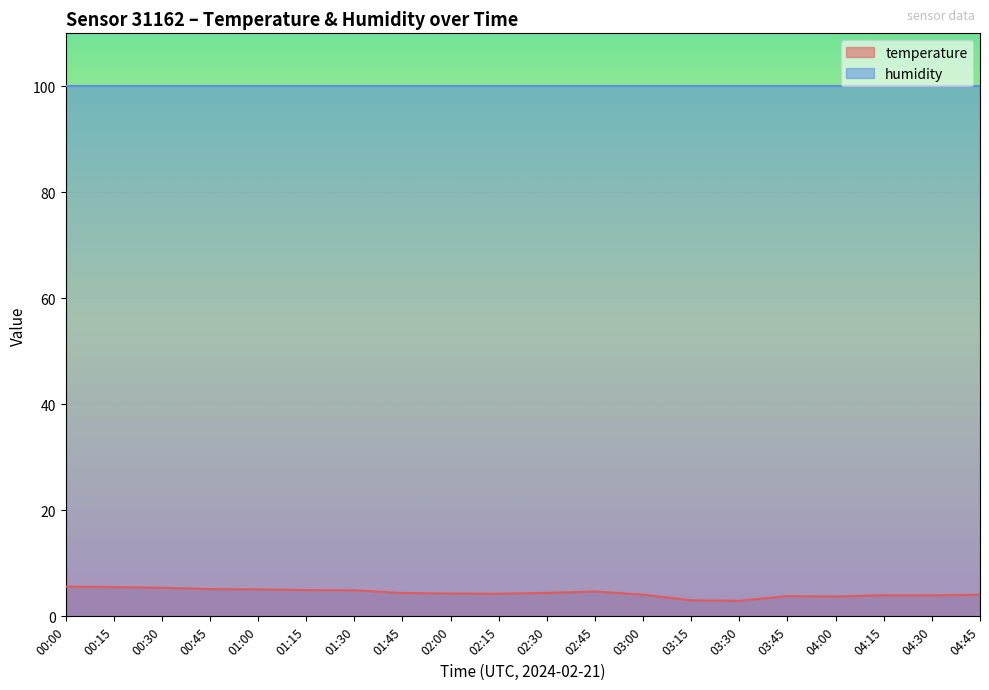

Is it true that the value at 01:45 is 4.4?

True